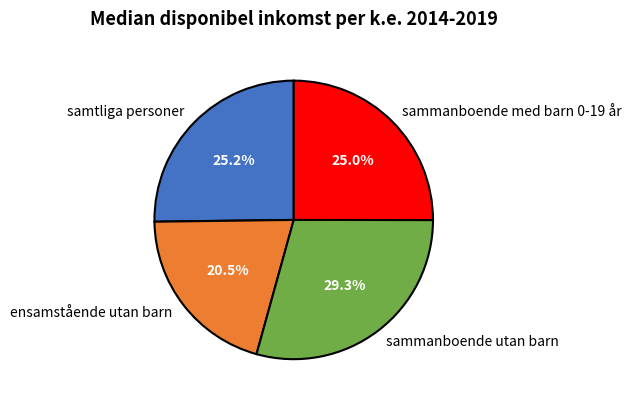

Combined, what portion of the pie is sammanboende utan barn and sammanboende med barn 0-19 år?

54.3%